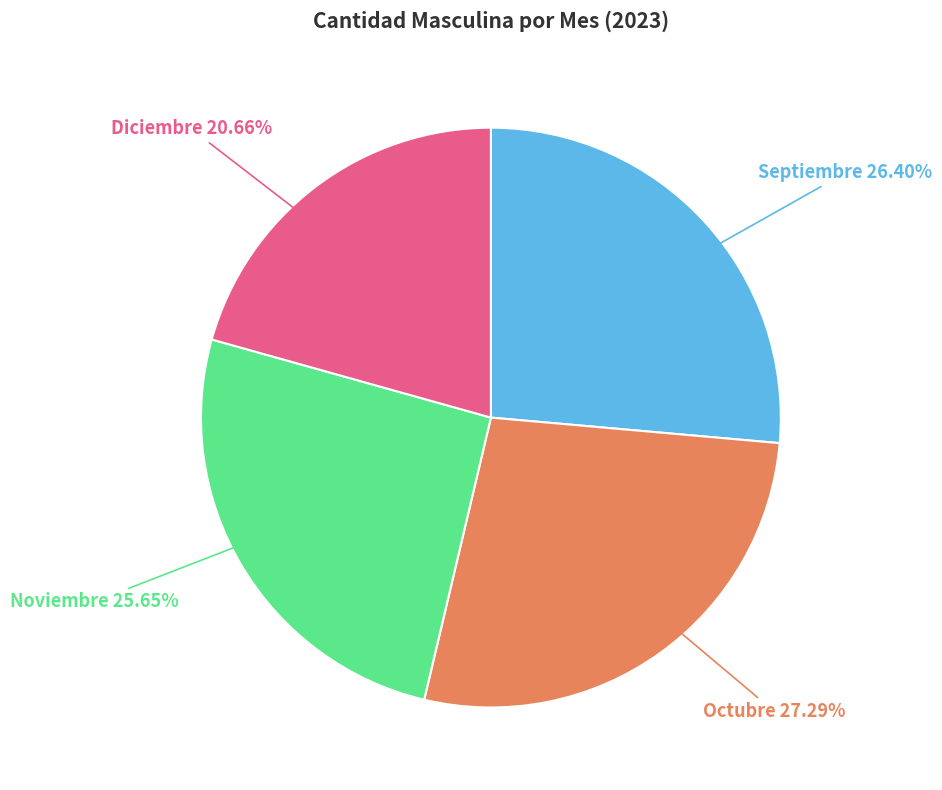

Does any single category account for the majority?

No